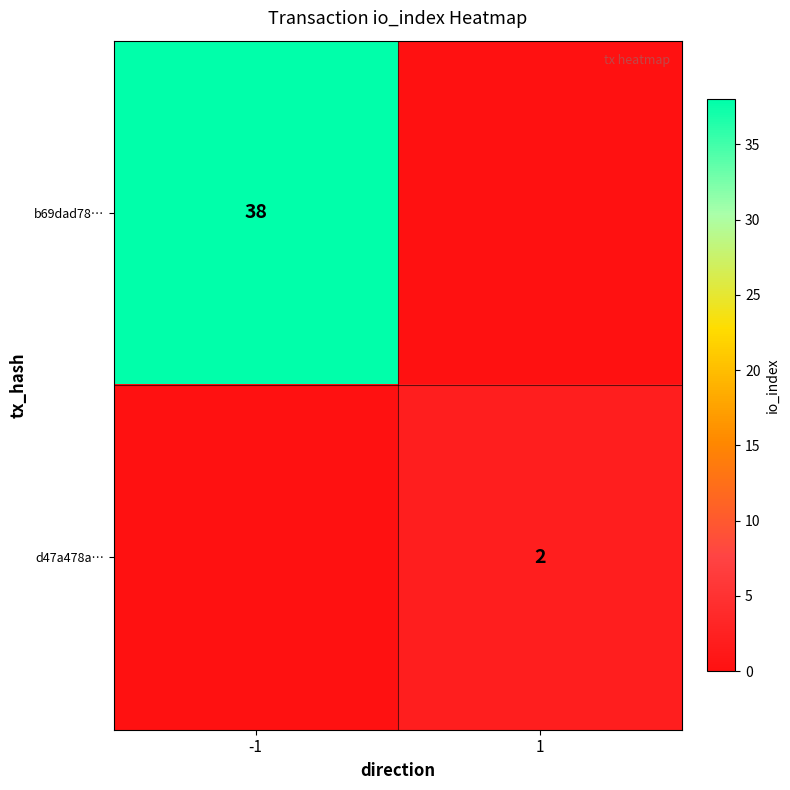

The d47a478a… series shows 1 at 1. True or false?

False